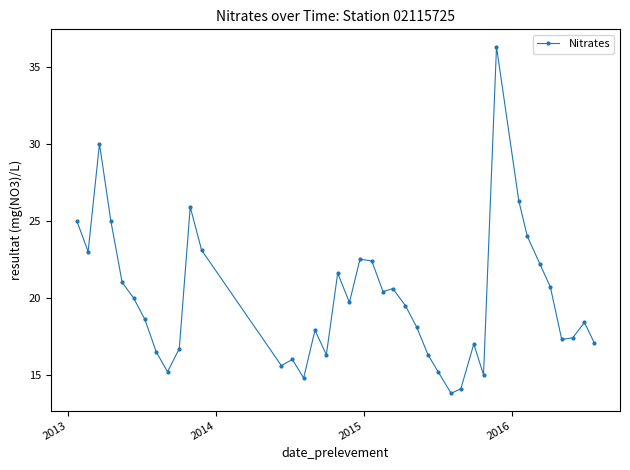

Count the number of categories in the chart.

40